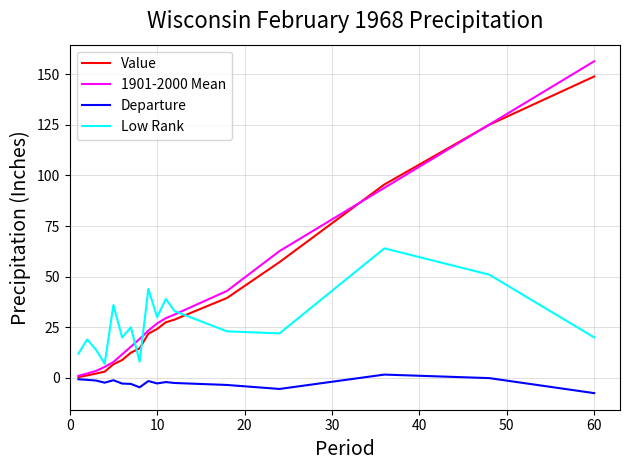

List the series in order of their peak value, lowest first.

Departure, Low Rank, Value, 1901-2000 Mean